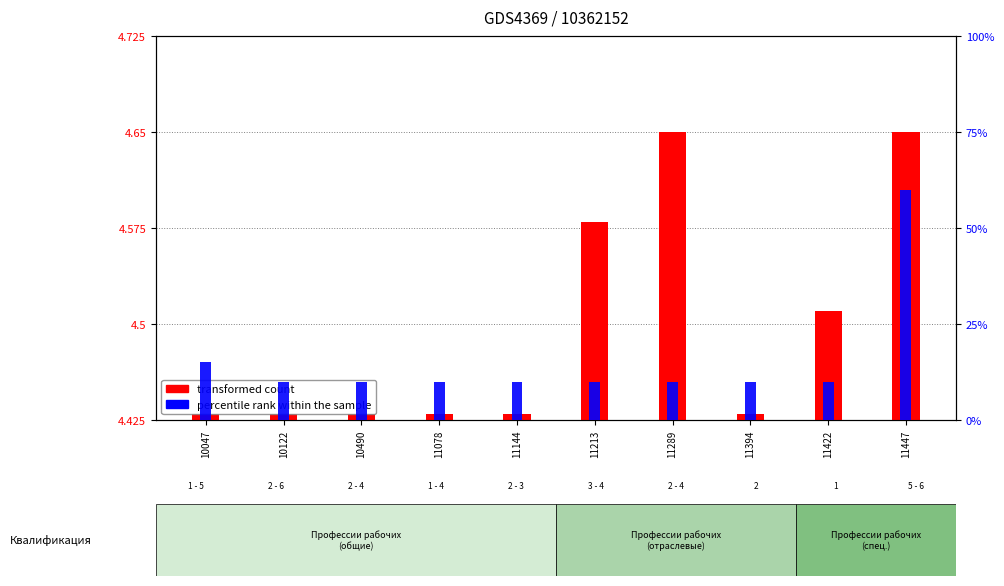

The transformed count series shows 2.3 at 11289. True or false?

False